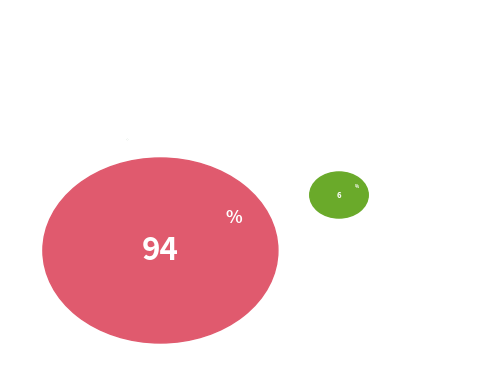

To the nearest percent, what portion does Common shares, authorized shares represent?

94%